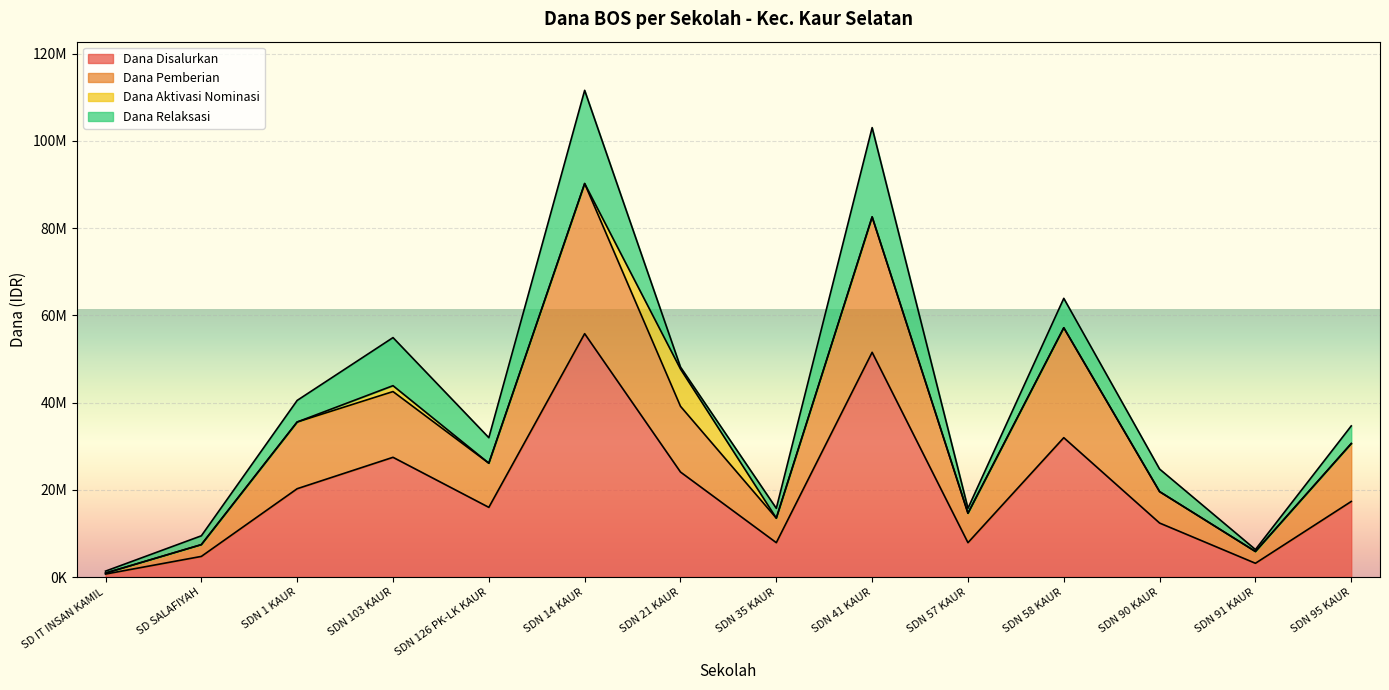

What is the value of the Dana Disalurkan point at the 7th from the left?

24075000